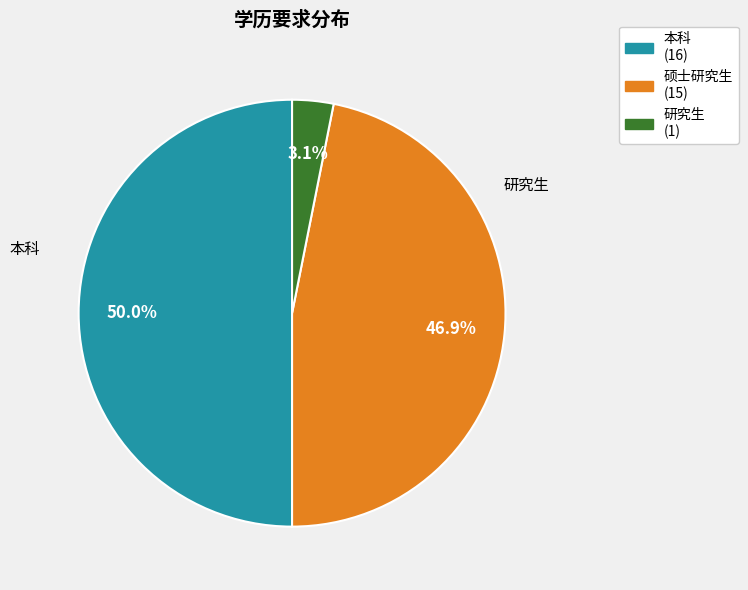

What portion of the pie excludes 研究生?

96.9%